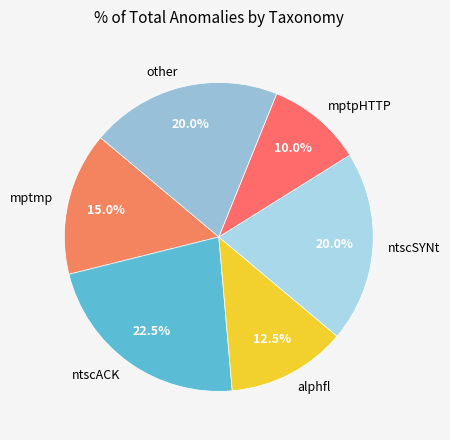

To the nearest percent, what is the difference between the alphfl and mptpHTTP slice percentages?

2%